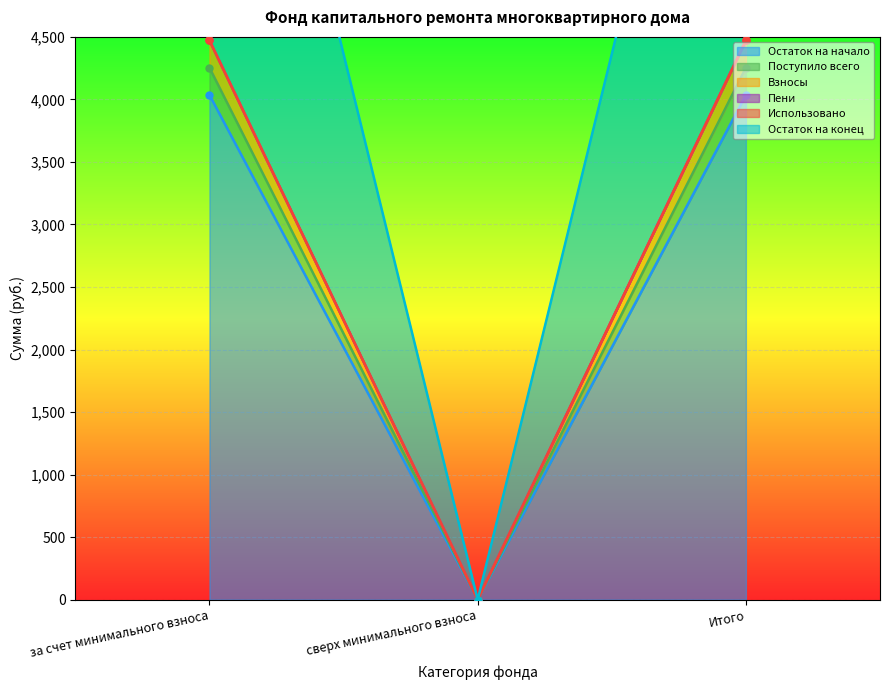

What position from the right is за счет минимального взноса?

3